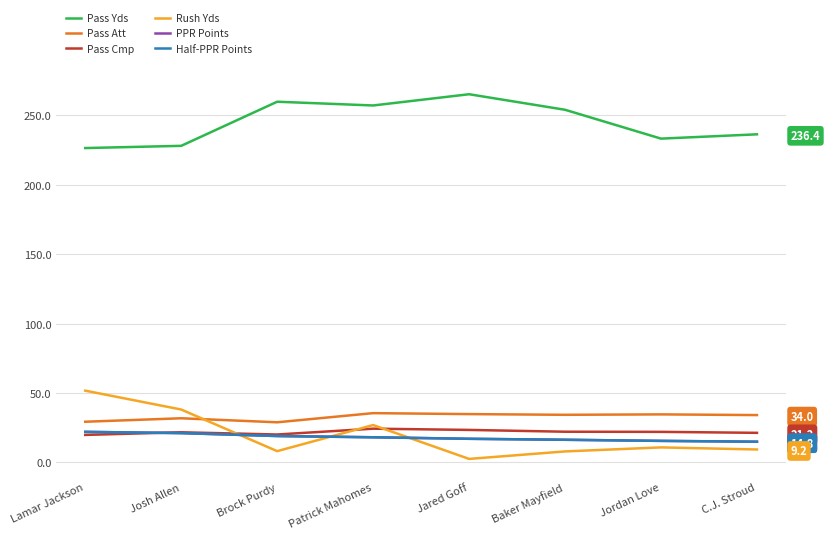

At which category is the sum across all series the highest?

Patrick Mahomes